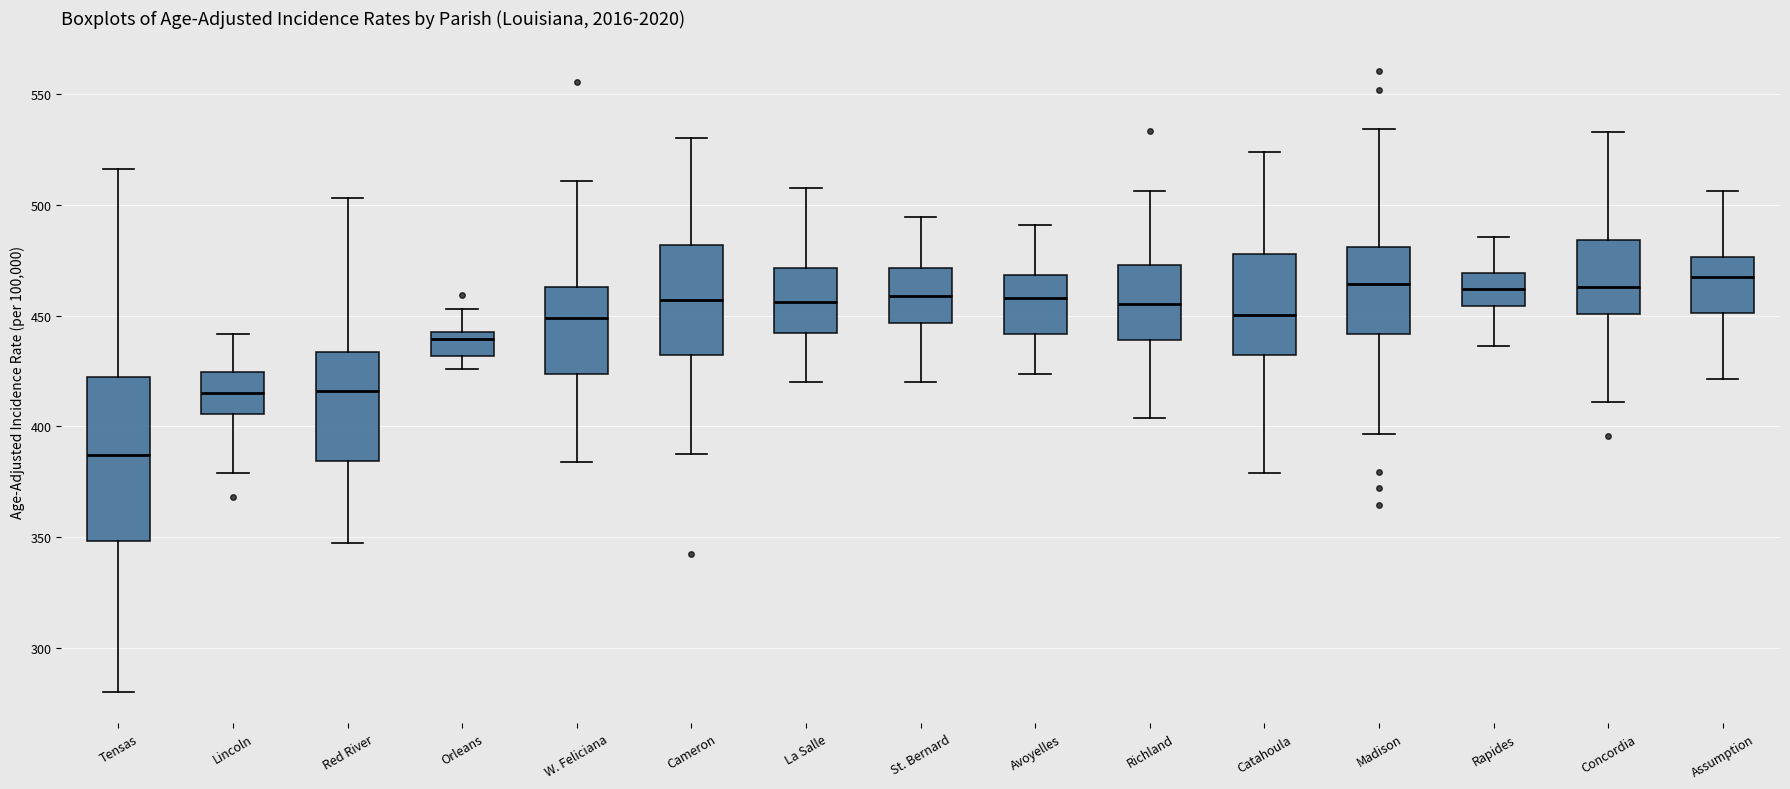

Where is the upper edge of the box for Cameron on the y-axis? The values are not printed on the chart, so give them approximately, as read against the axis.

480